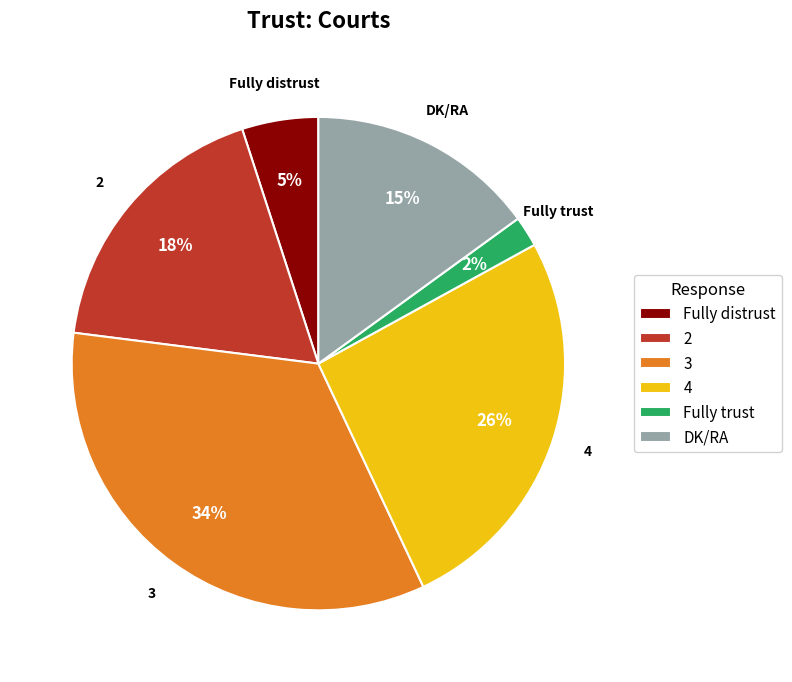

To the nearest percent, what percentage of the pie is 4?

26%